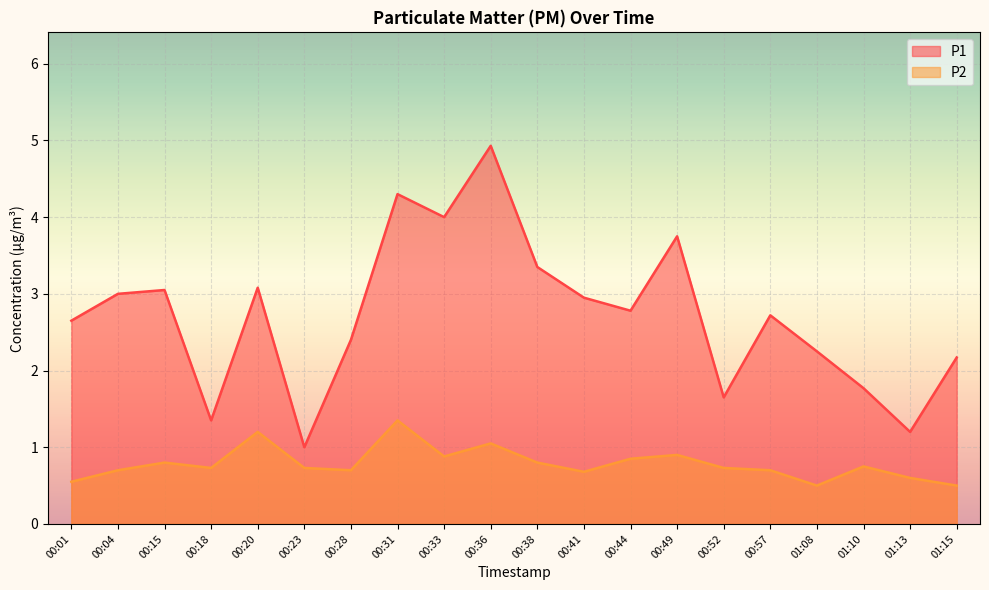

Count the number of categories in the chart.

20